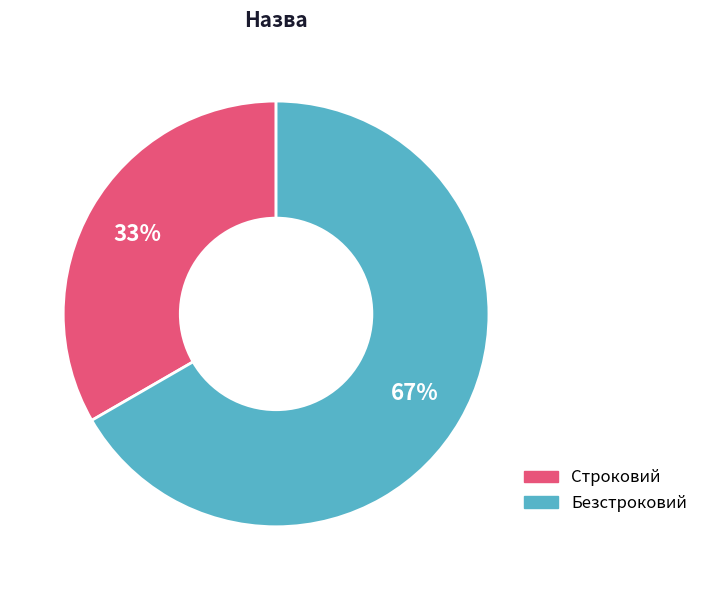

Is there a majority slice in this chart?

Yes